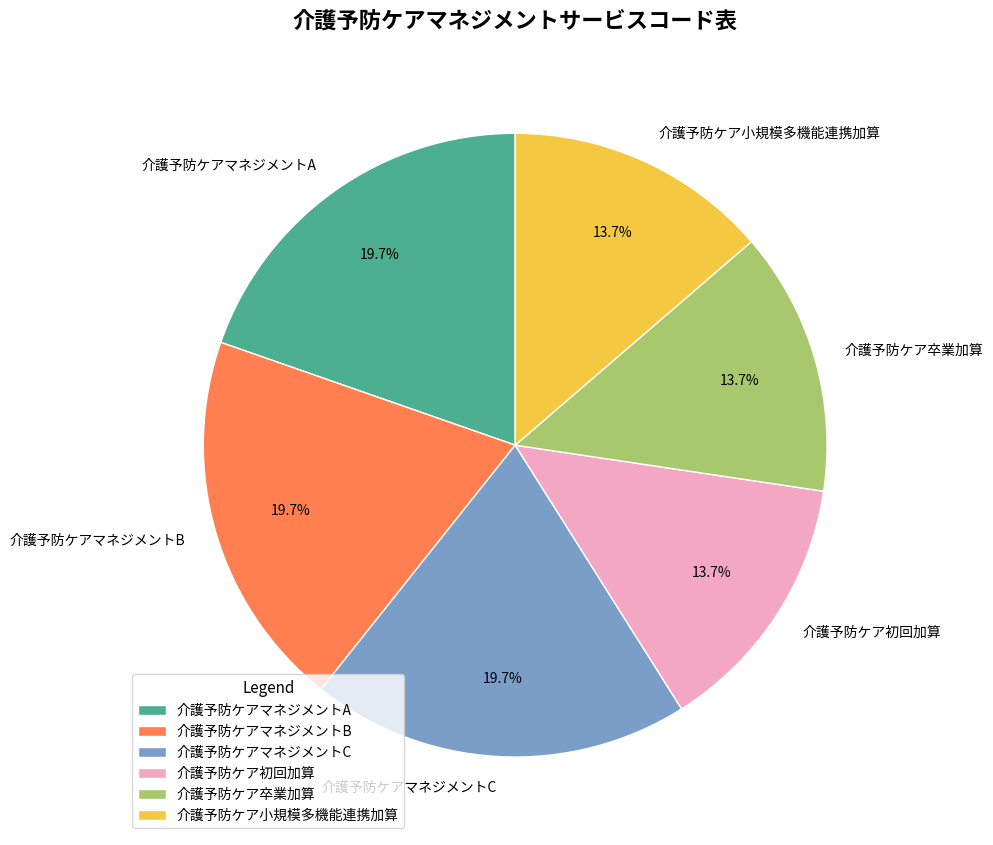

What is the ratio of the value at 介護予防ケアマネジメントB to the value at 介護予防ケア卒業加算?

1.4